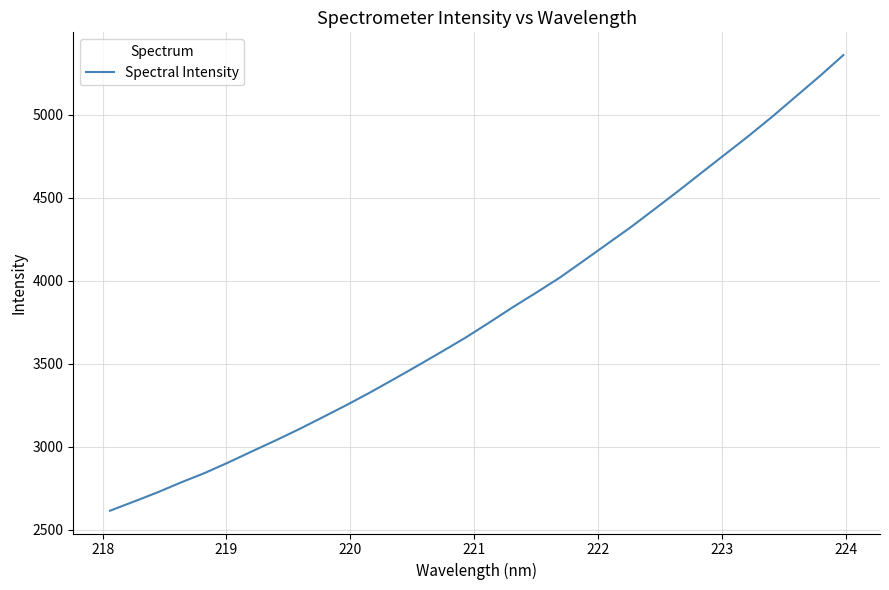

What is the difference between the maximum and minimum values?

2745.0